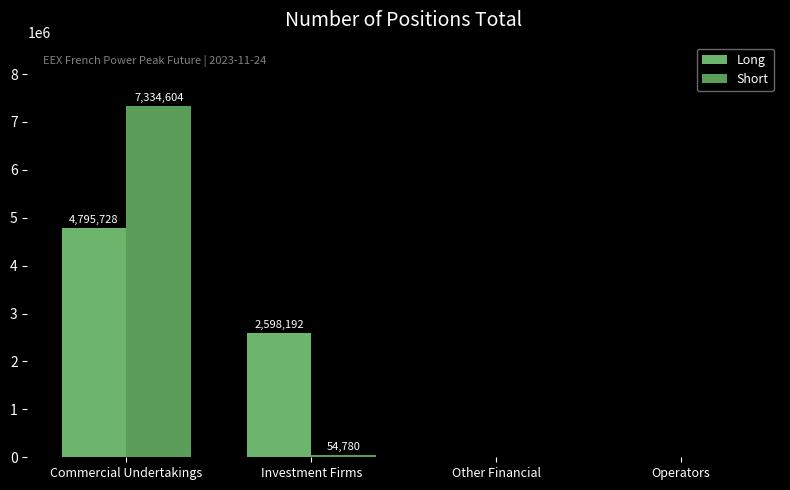

Reading left to right, transcribe all the data shown in this chart.

Long: Commercial Undertakings=4795728	Investment Firms=2598192	Other Financial=0	Operators=0
Short: Commercial Undertakings=7334604	Investment Firms=54780	Other Financial=0	Operators=0